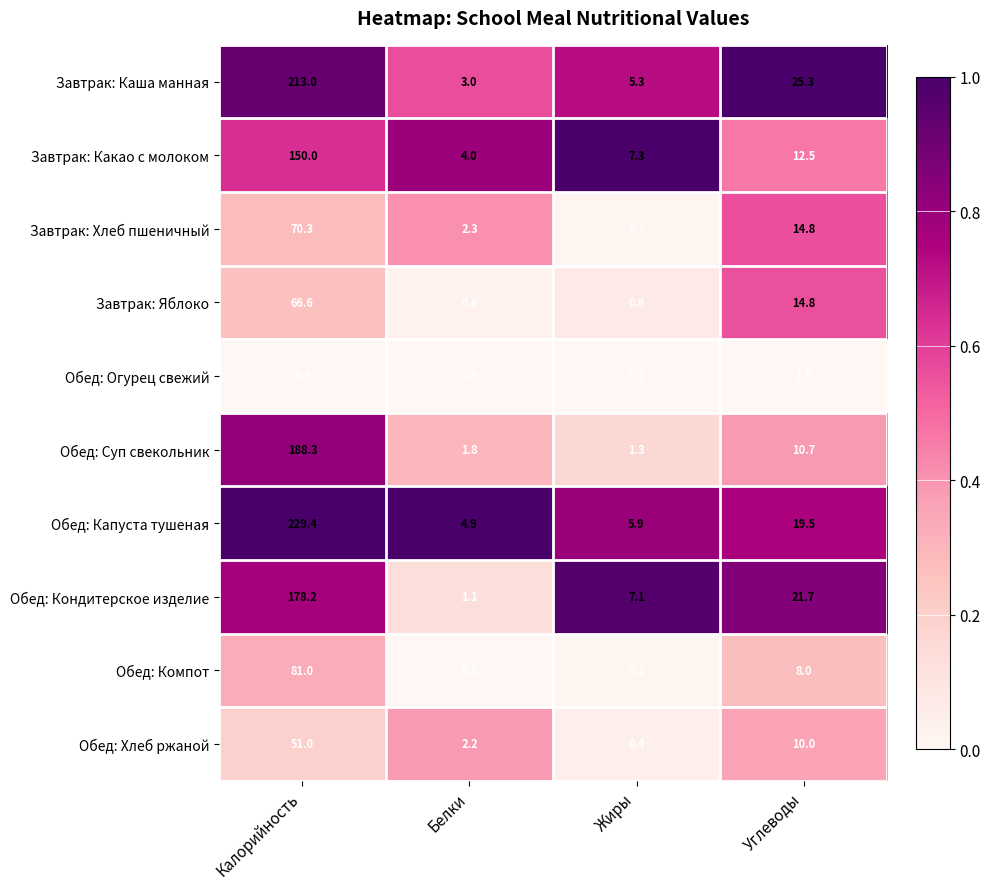

The Завтрак: Яблоко series shows 108.4 at Калорийность. True or false?

False